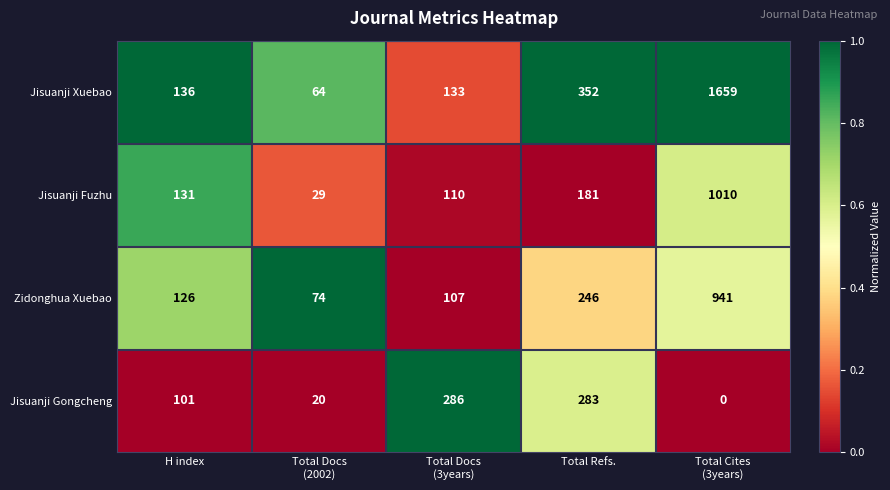

What is the average value of the Jisuanji Fuzhu series?

292